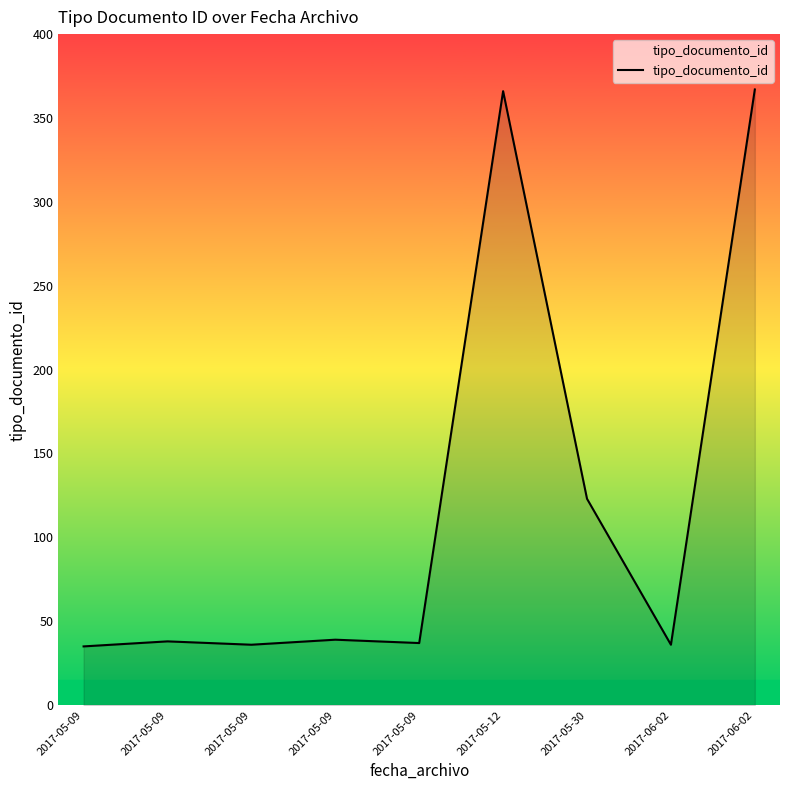

Does the chart have visible grid lines?

No